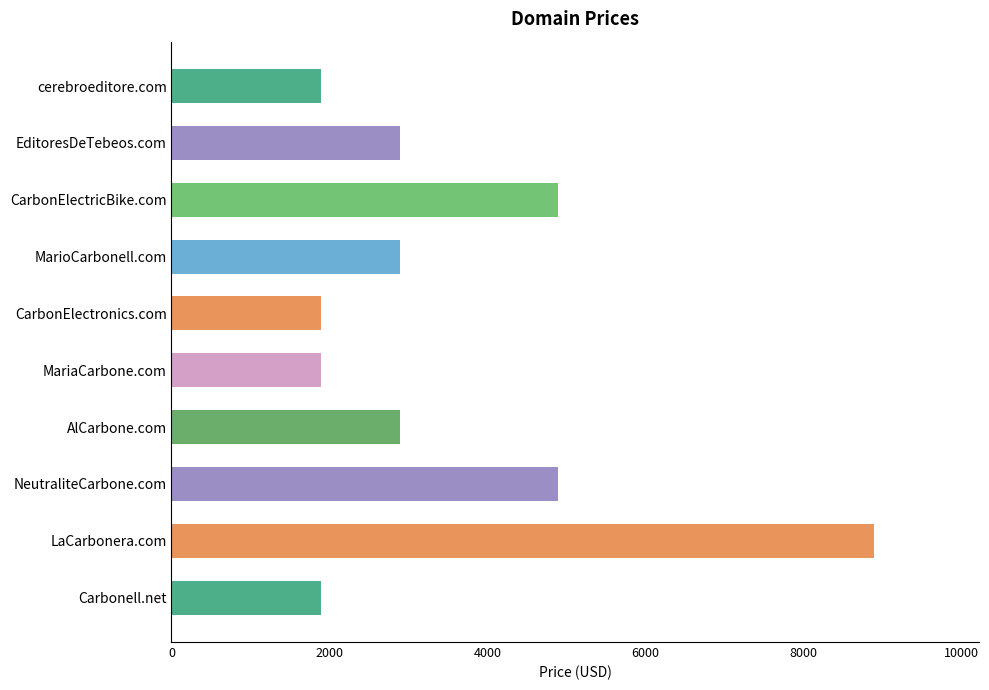

What is the difference between the maximum and second lowest values?

7000